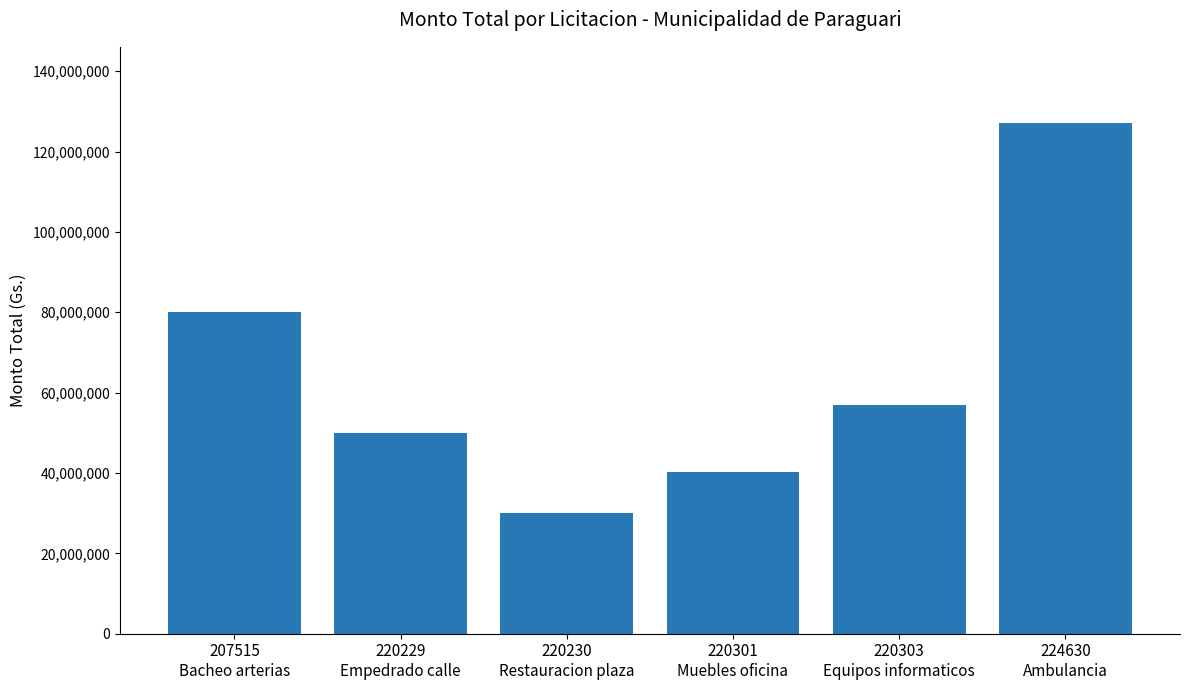

What is the label of the 1st bar from the right?

224630
Ambulancia